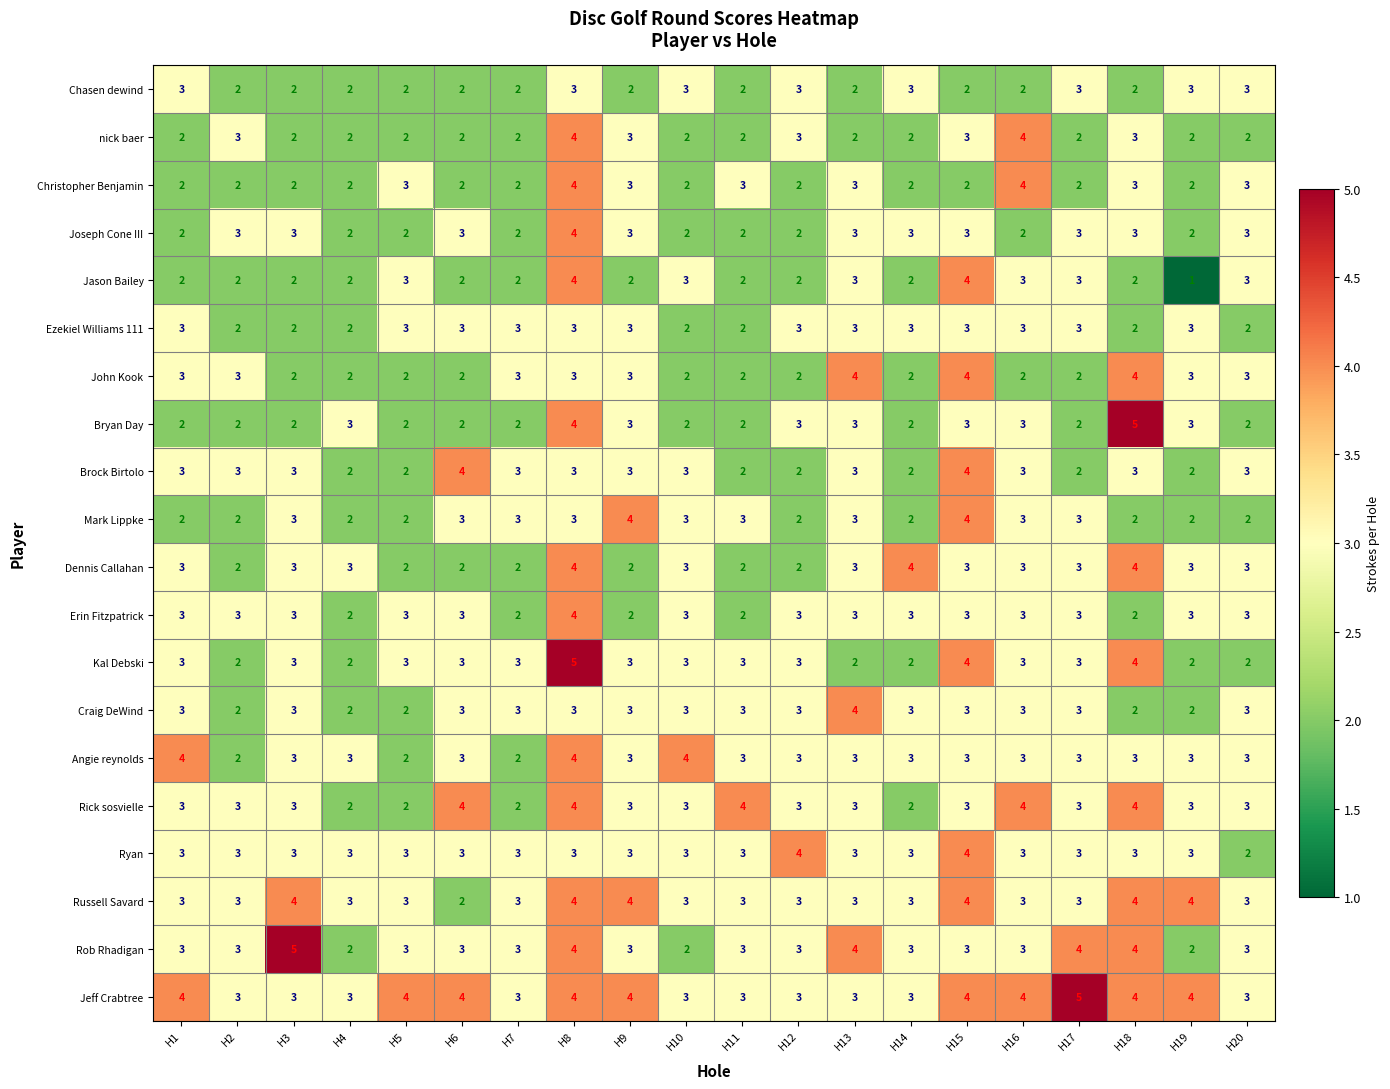

What is the greatest value displayed?

5